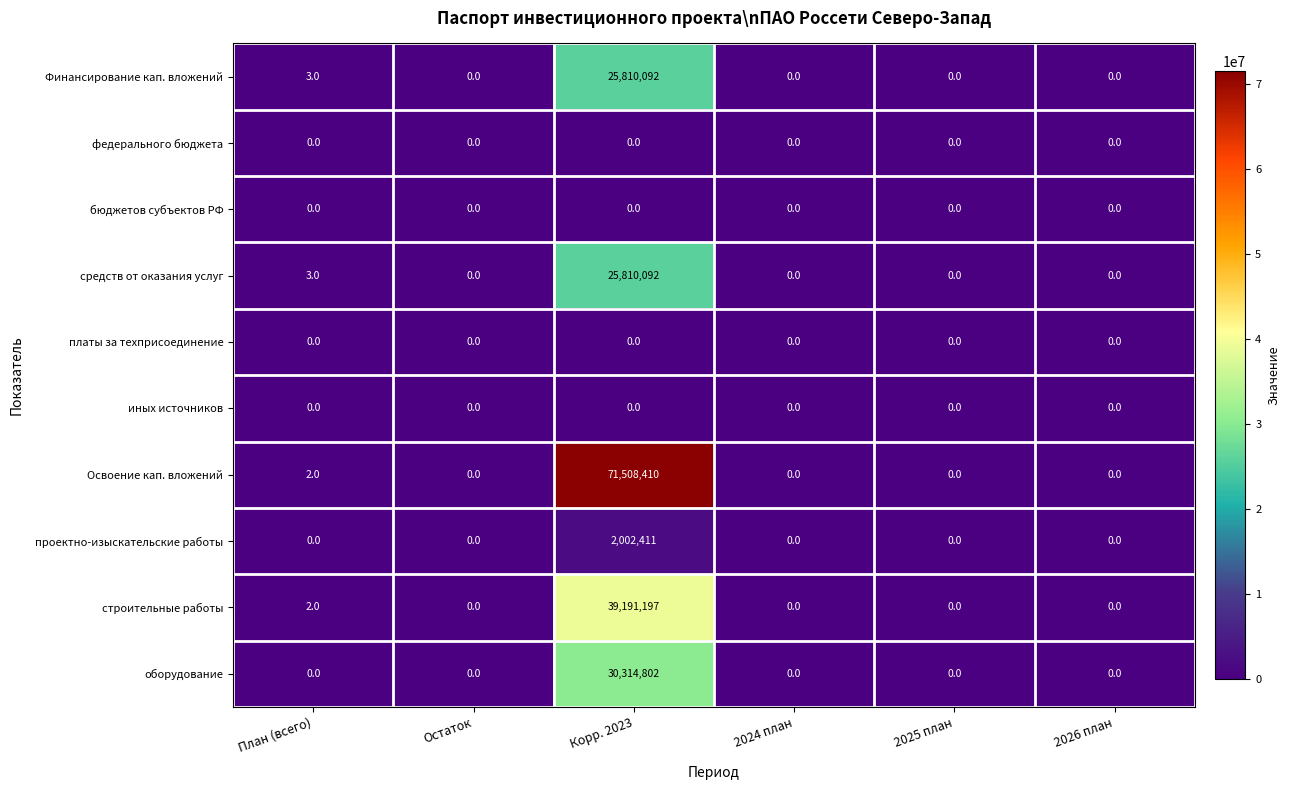

At which label is строительные работы closest to 19595598?

План (всего)